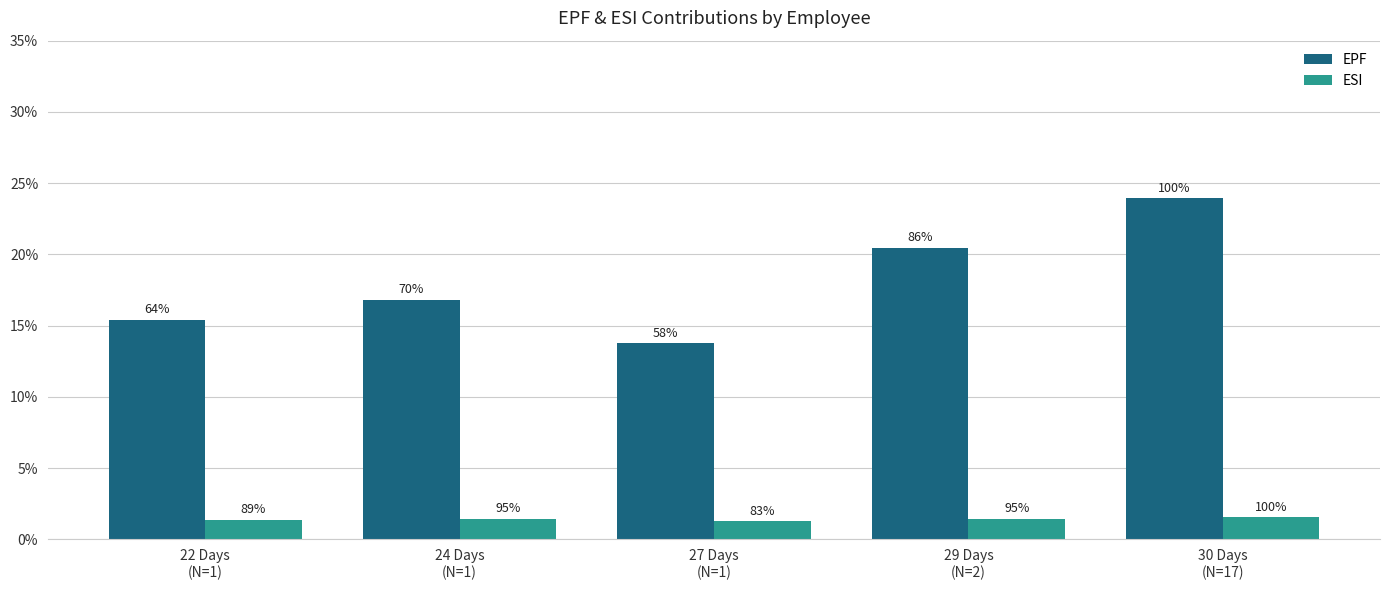

Does the chart contain stacked bars?

No